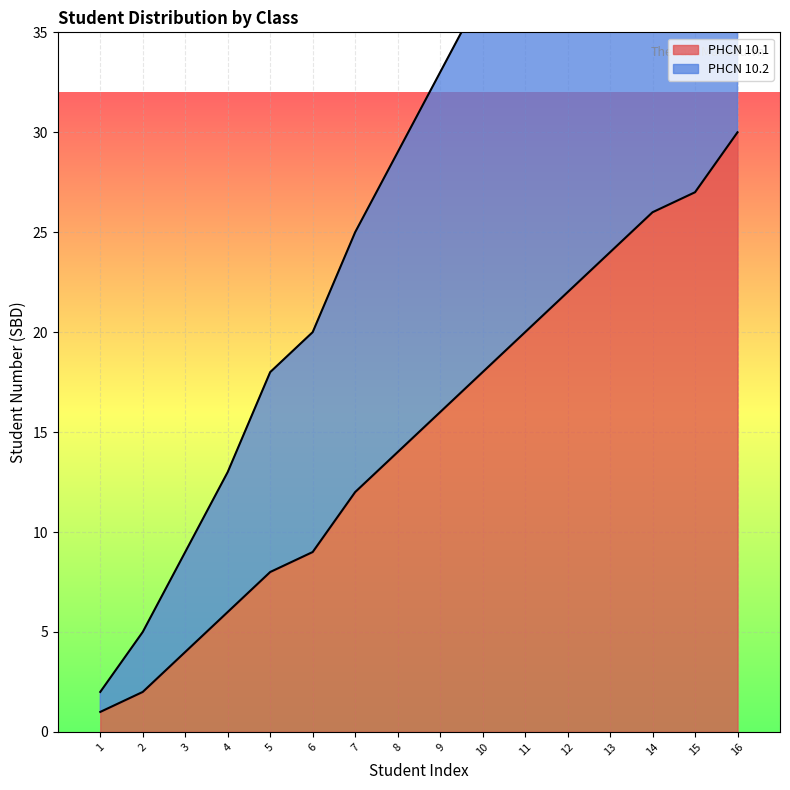

Reading right to left, what are all the values shown in this chart?

PHCN 10.1: 30	27	26	24	22	20	18	16	14	12	9	8	6	4	2	1
PHCN 10.2: 61	56	54	49	45	41	37	33	29	25	20	18	13	9	5	2